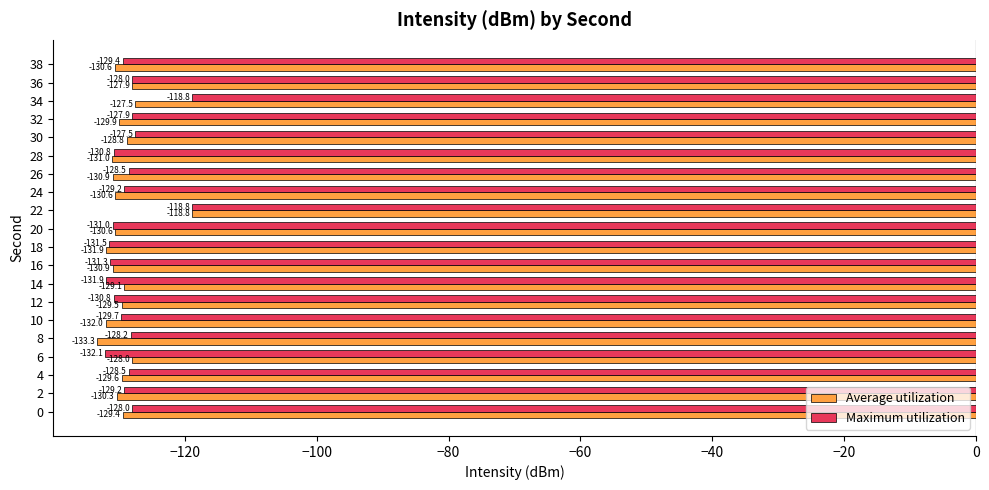

Where is Maximum utilization nearest to the value -125?

30